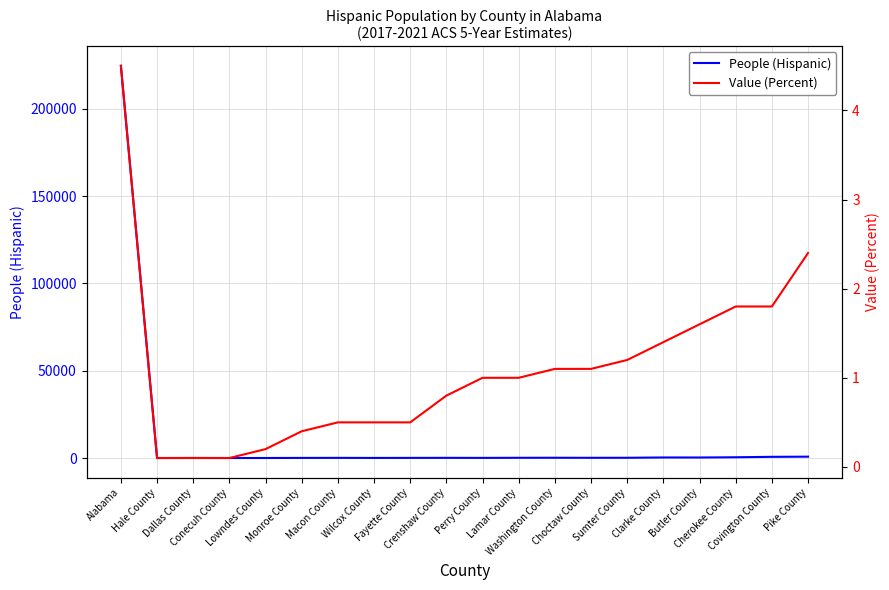

Count the number of categories in the chart.

20